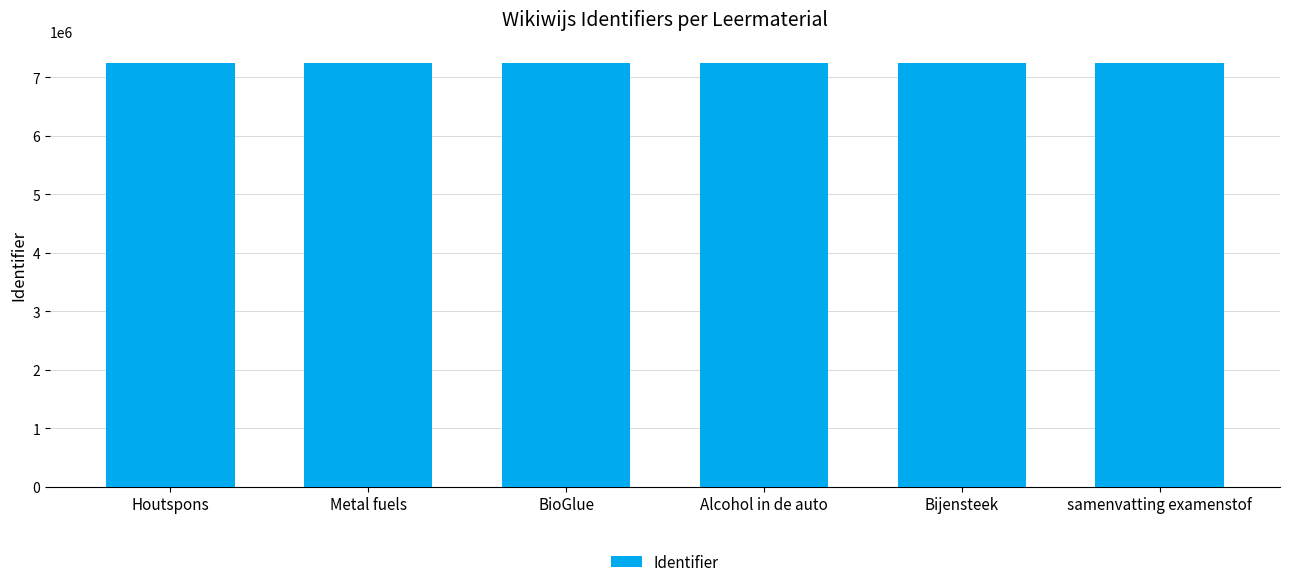

What is the sum of all values?

43497835